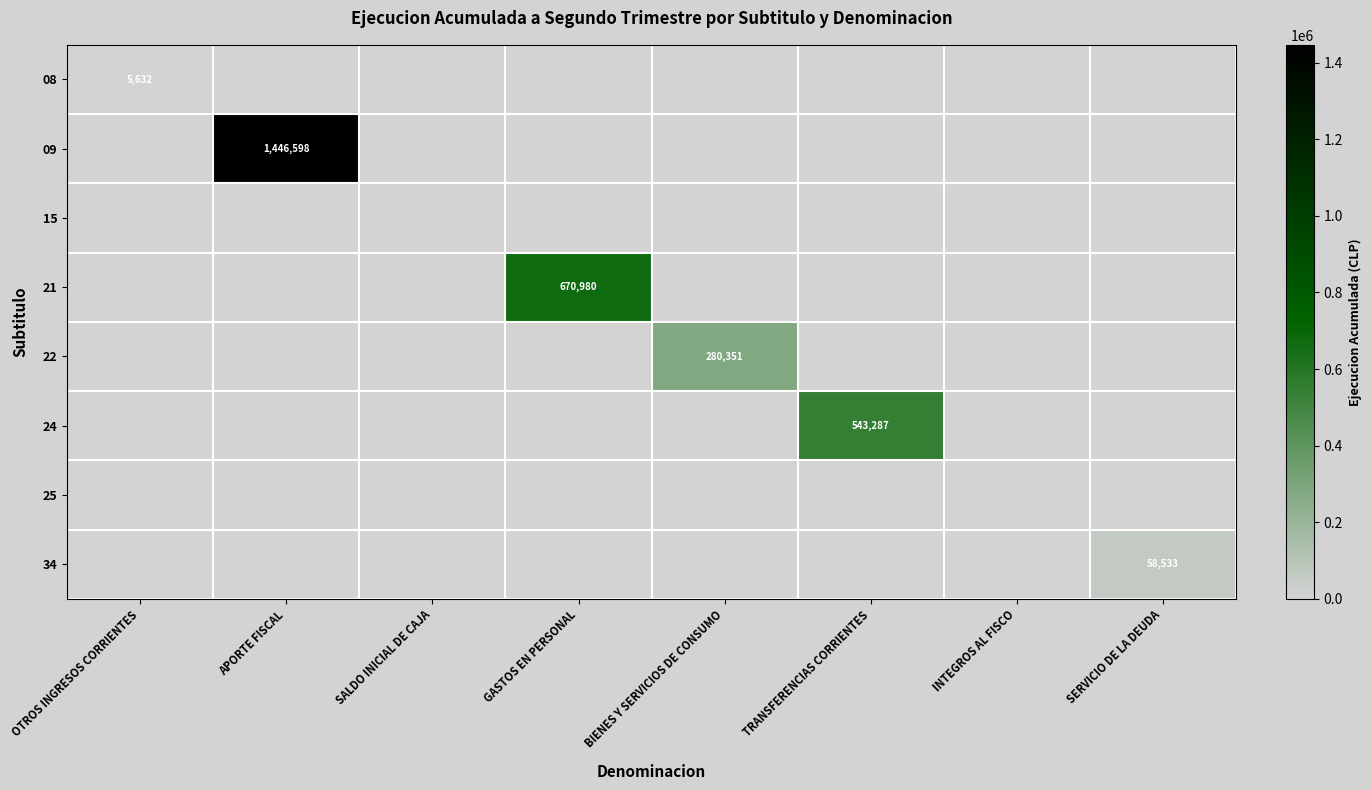

Which series has the largest total across all categories?

09